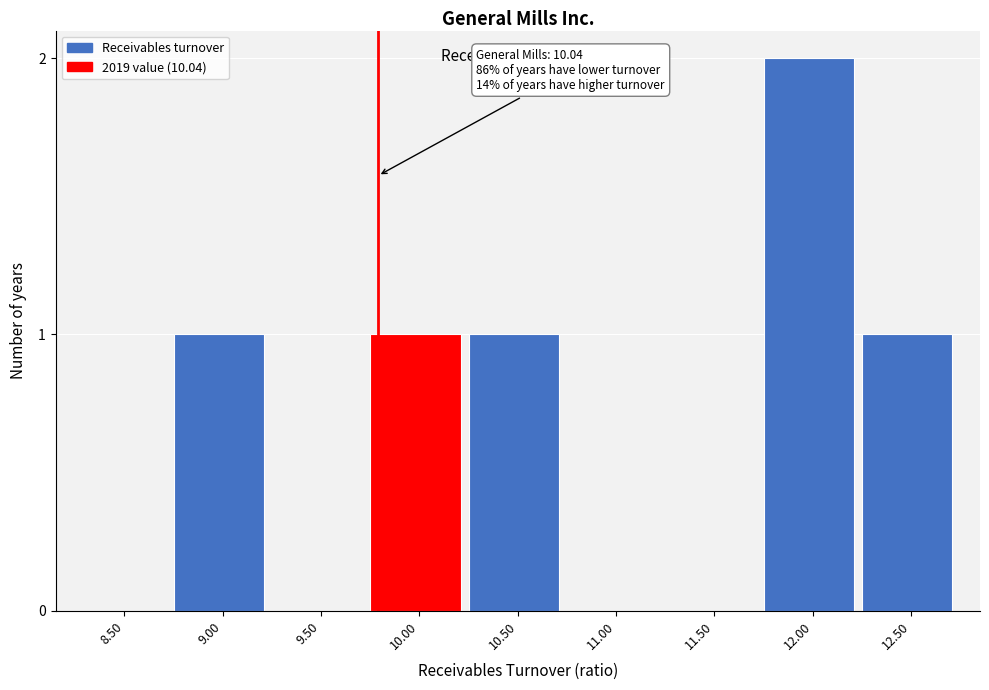

Reading right to left, list all the values displayed in this chart.

12.50=1	12.00=2	11.50=0	11.00=0	10.50=1	10.00=1	9.50=0	9.00=1	8.50=0